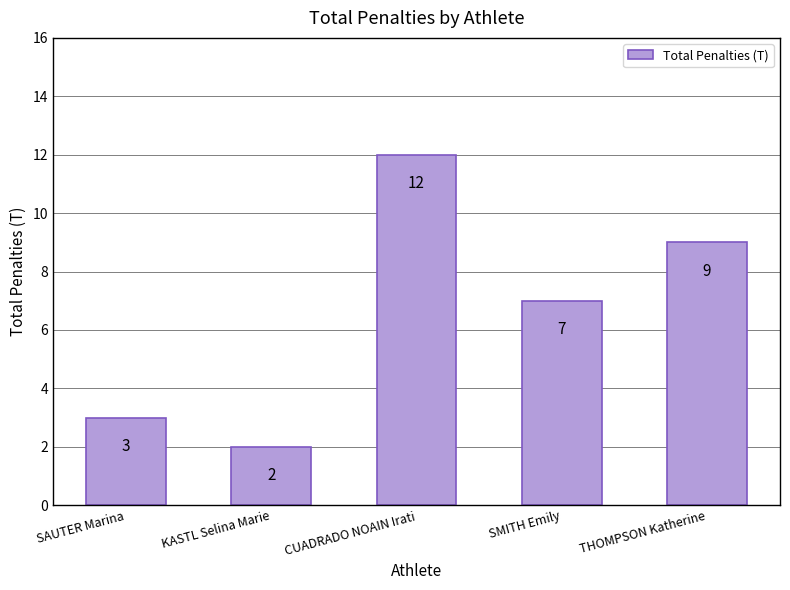

How many data points does each series have?

5